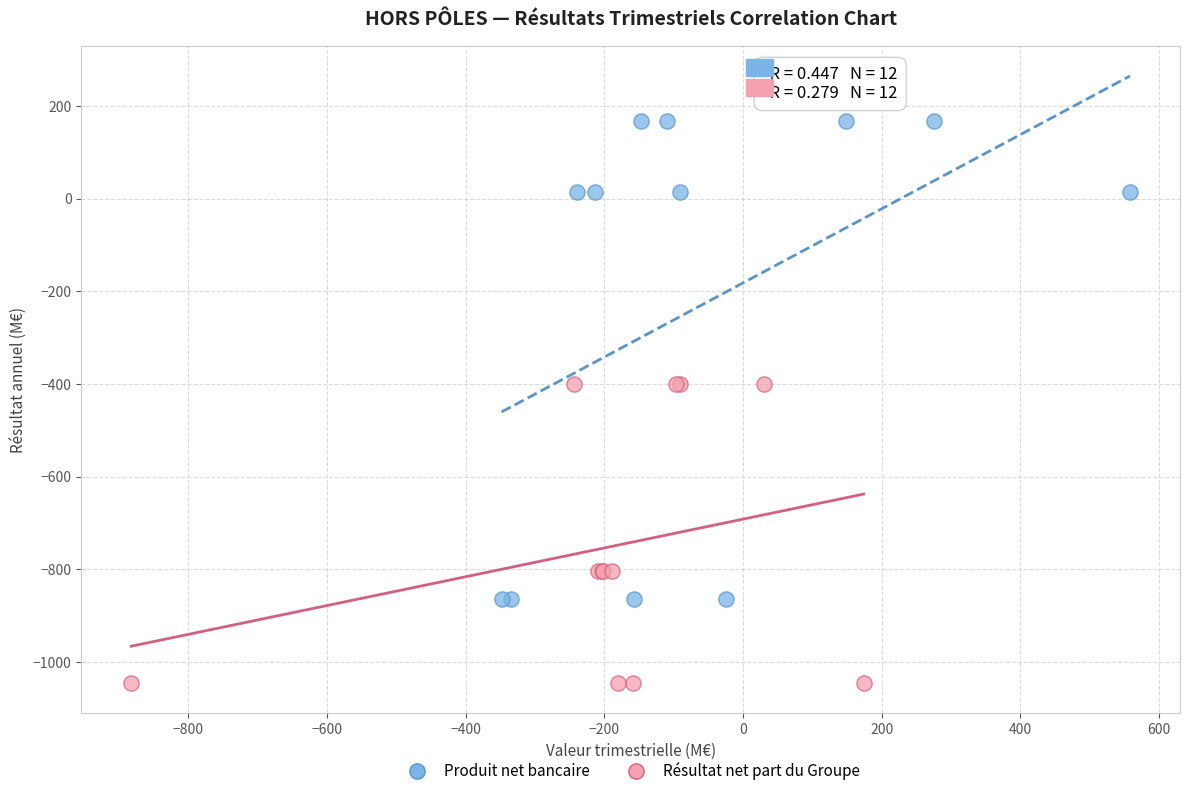

What are all the series names shown in the legend?

Produit net bancaire, Résultat net part du Groupe